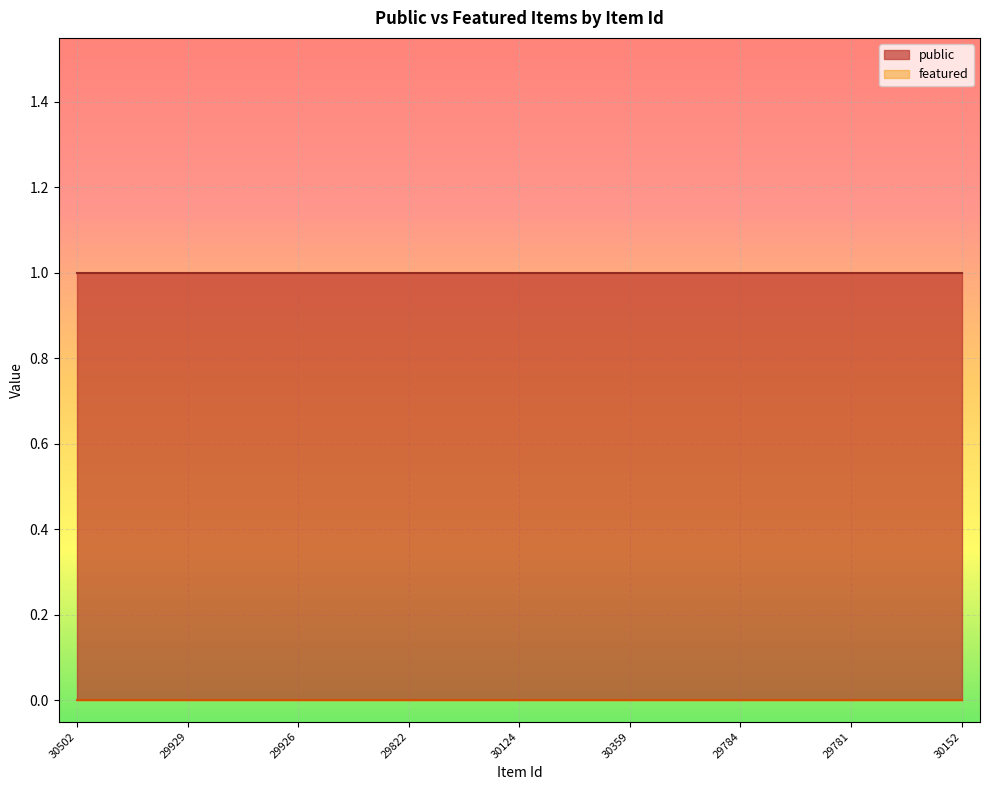

Which series has the largest total across all categories?

public